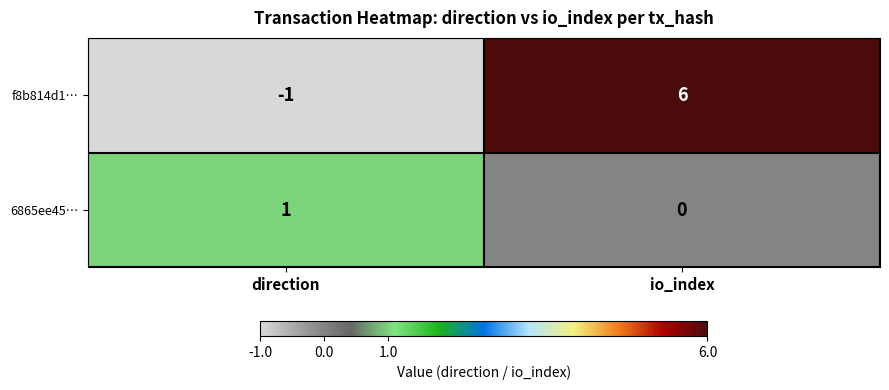

Rank the series at io_index from highest to lowest value.

f8b814d1…, 6865ee45…